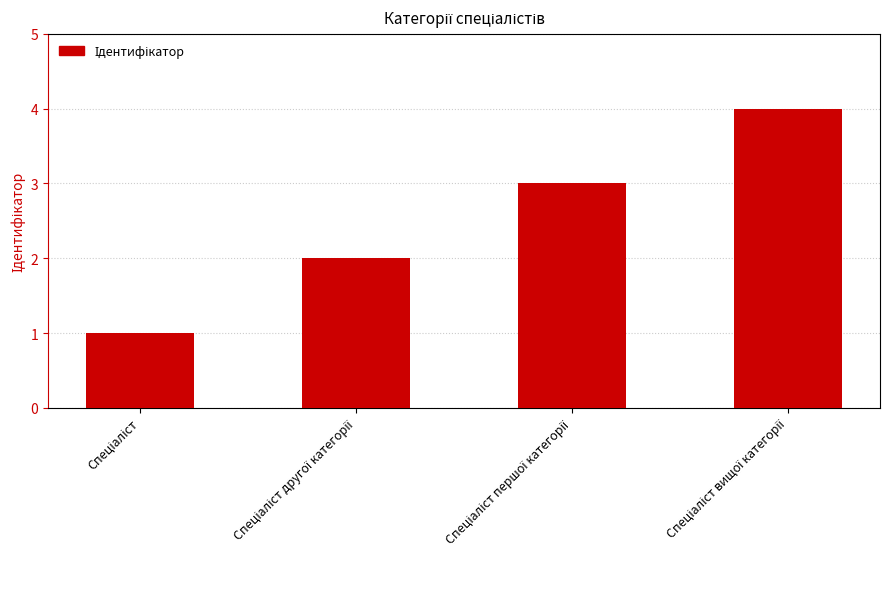

What is the maximum value shown in the chart?

4